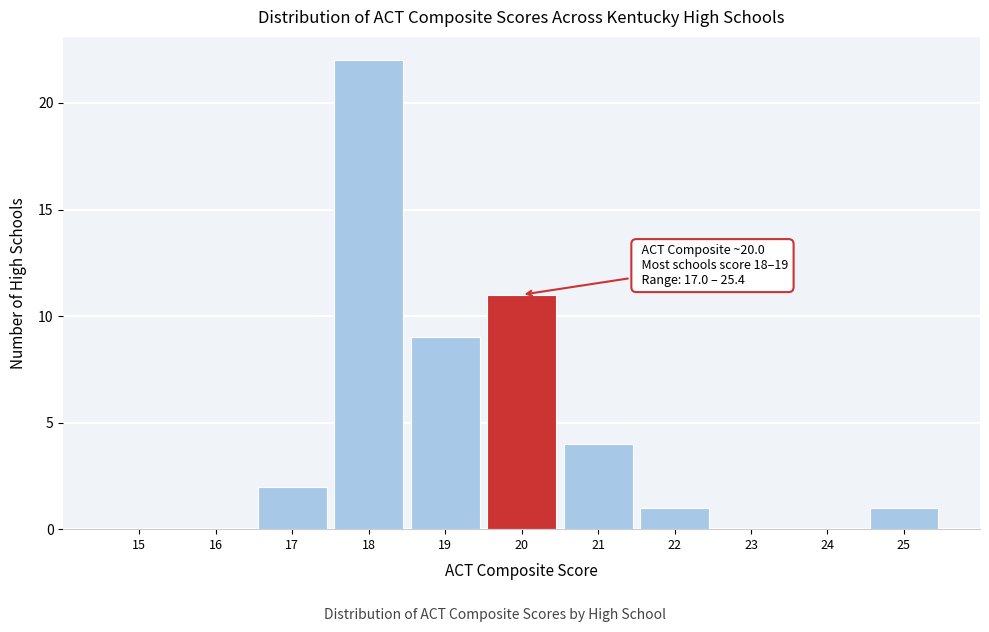

Reading left to right, extract all data points from this chart.

15=0	16=0	17=2	18=22	19=9	20=11	21=4	22=1	23=0	24=0	25=1